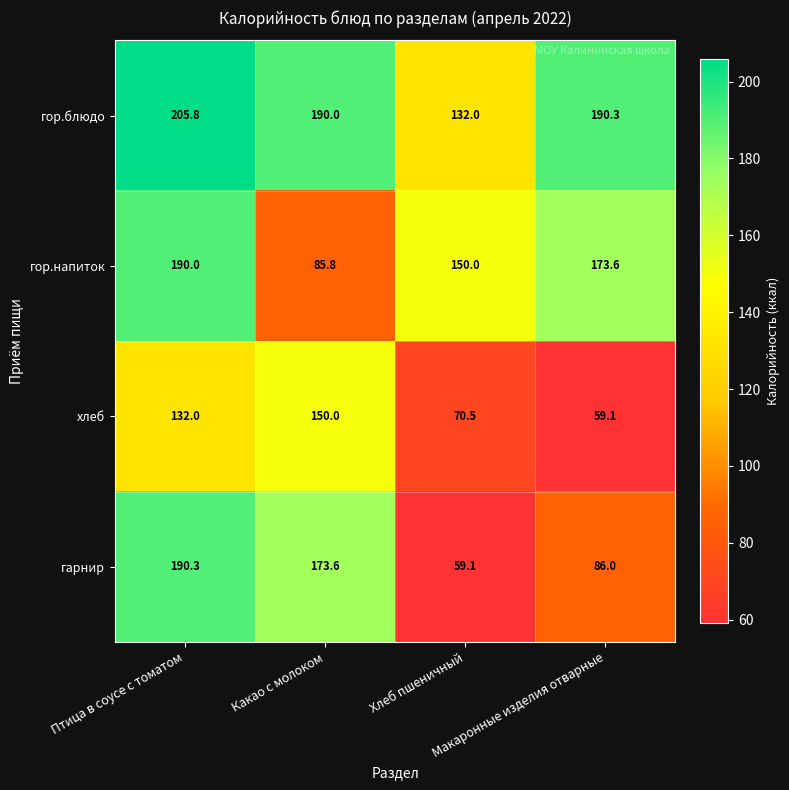

List the series in order of their peak value, lowest first.

хлеб, гор.напиток, гарнир, гор.блюдо